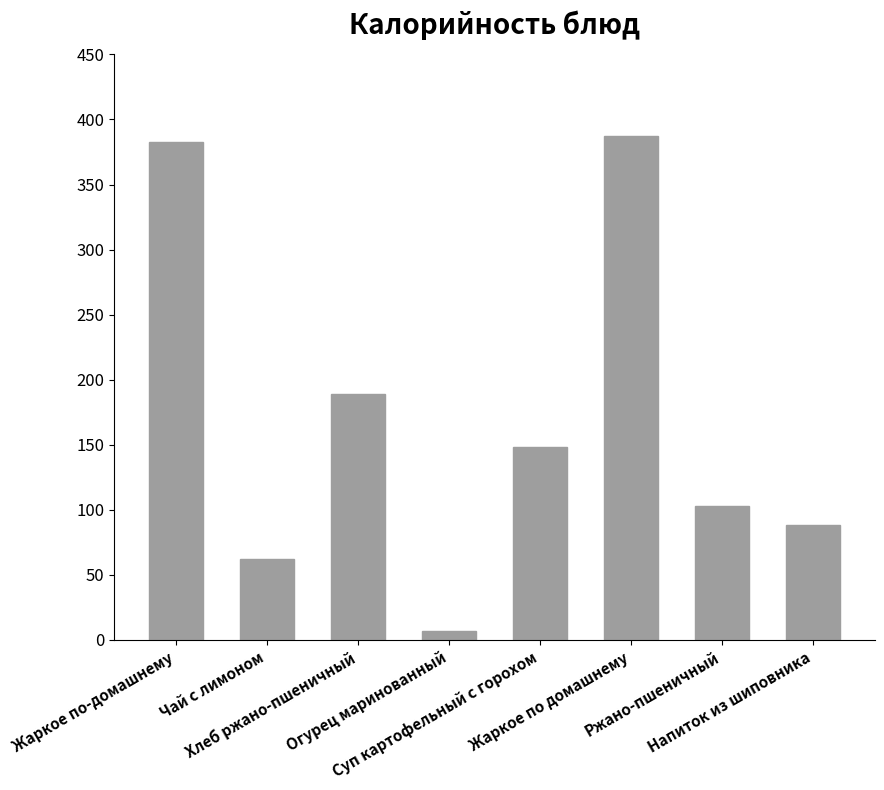

Are the bars grouped side by side (vs. stacked)?

No